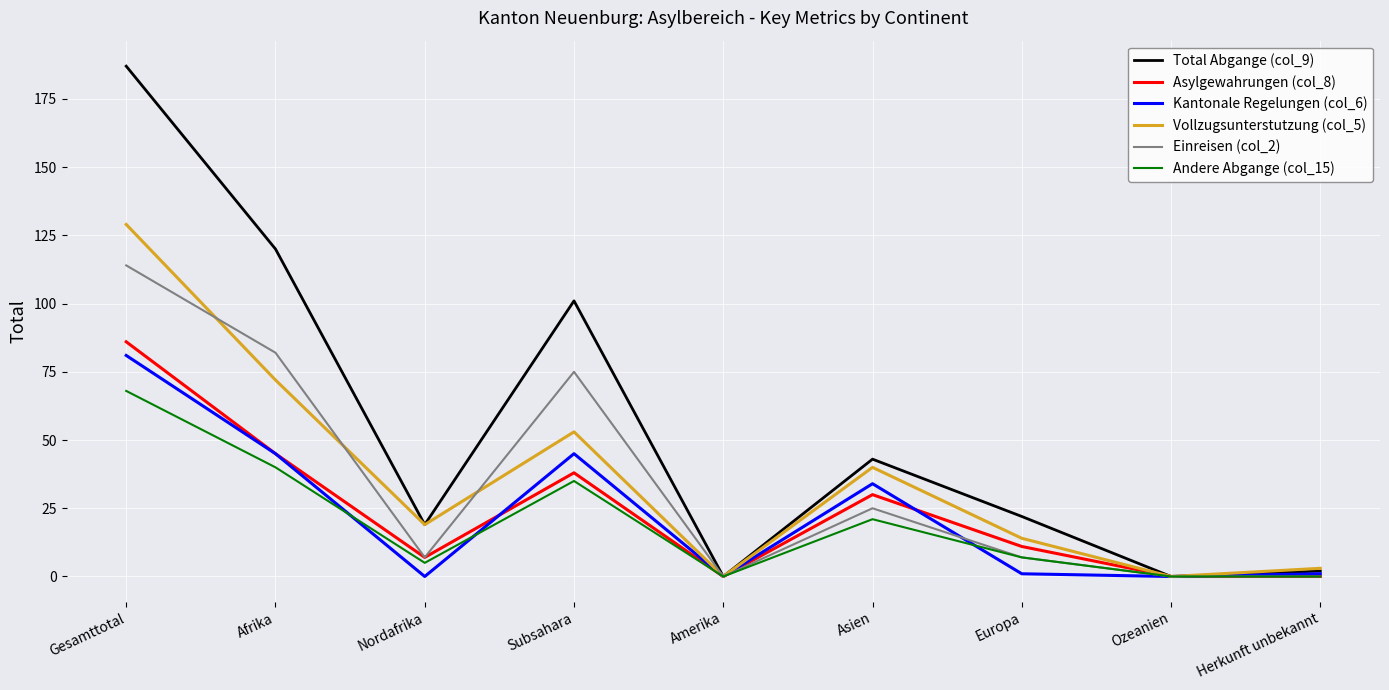

What is the average value of the Vollzugsunterstutzung (col_5) series?

37